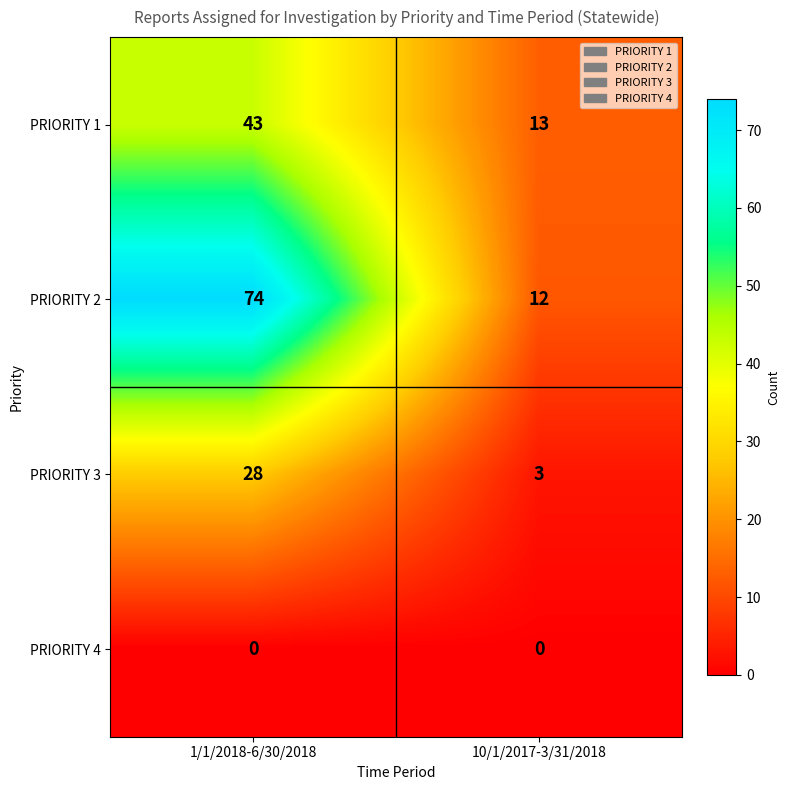

What is the difference between the highest and lowest values at 10/1/2017-3/31/2018?

13